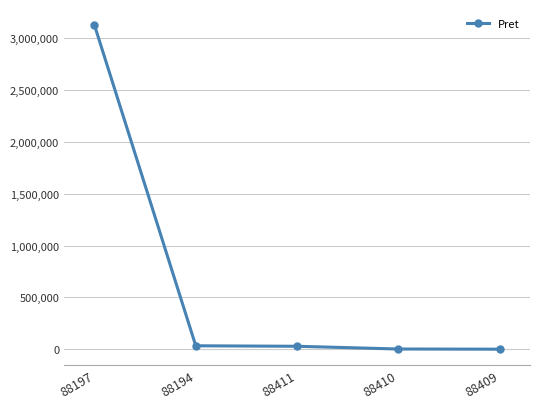

The value at 88197 is 4817085.0. True or false?

False